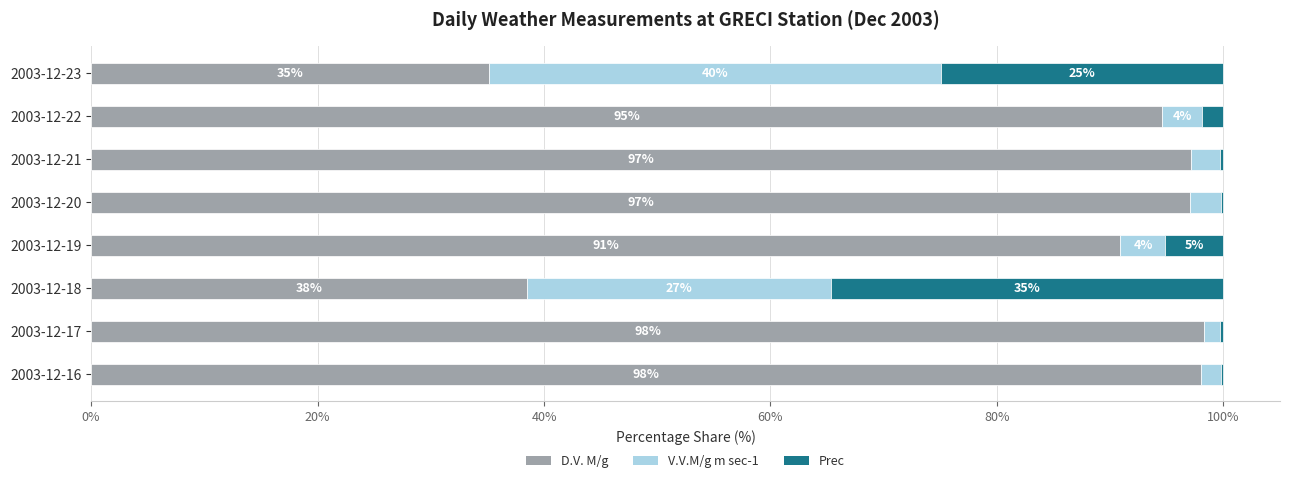

What value does the D.V. M/g series have at 2003-12-19?

90.9